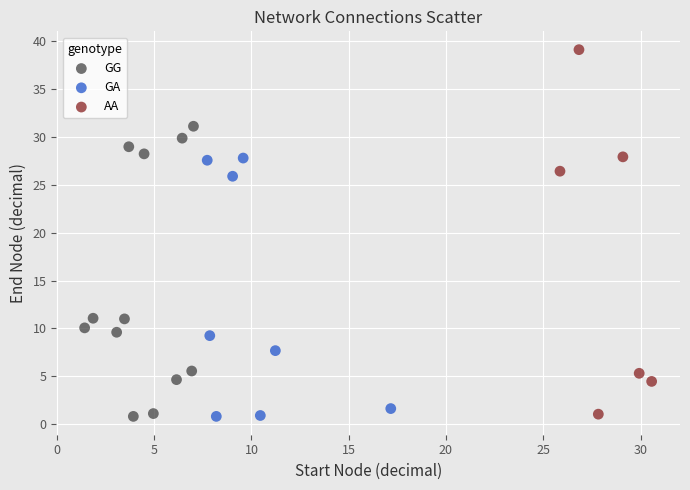

Which series has the largest Y range (max minus min)?

AA